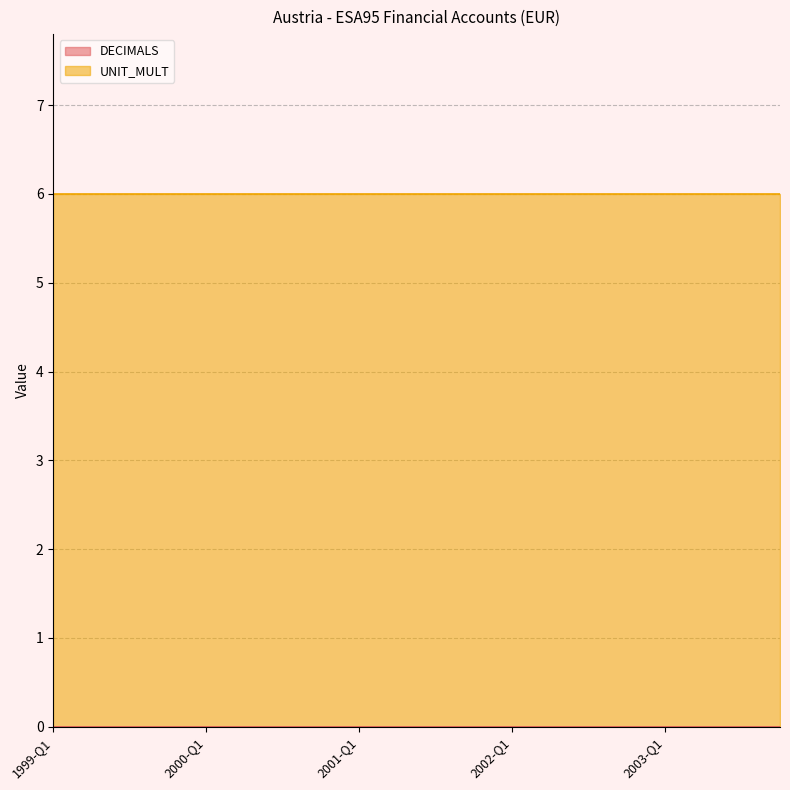

What is the spread (max minus min) of values at 2003-Q1?

6